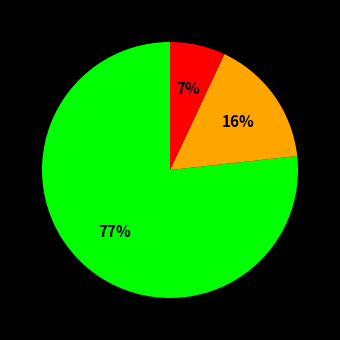

Is there a majority slice in this chart?

Yes